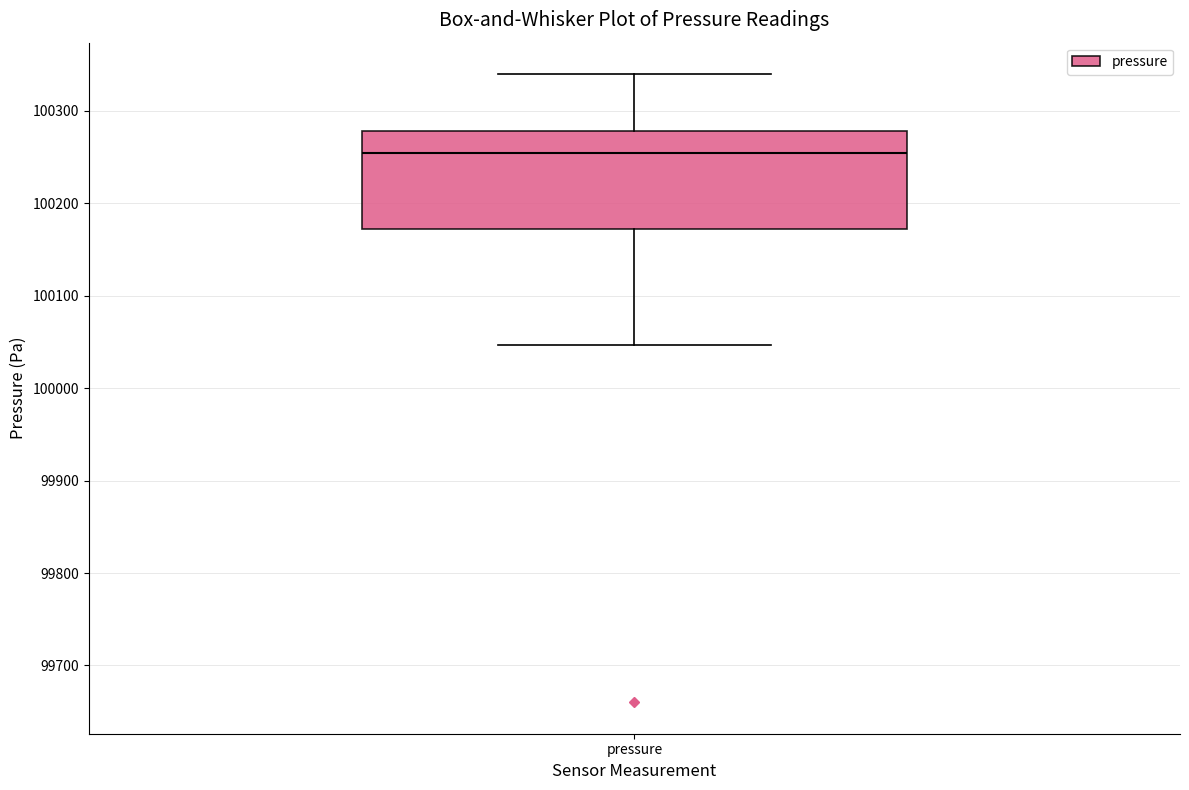

Transcribe this box plot: give where the median line is, the range the box spans, and where the two whiskers end, as read against the y-axis. The values are not printed on the chart, so give them approximately, as read against the axis.

median 100250, box 100170 to 100280, whiskers 100050 to 100340